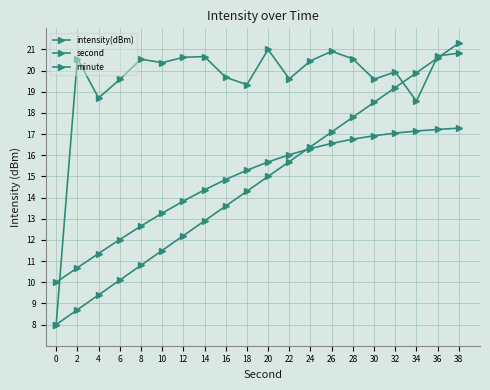

What value does the second series have at 30?

18.5